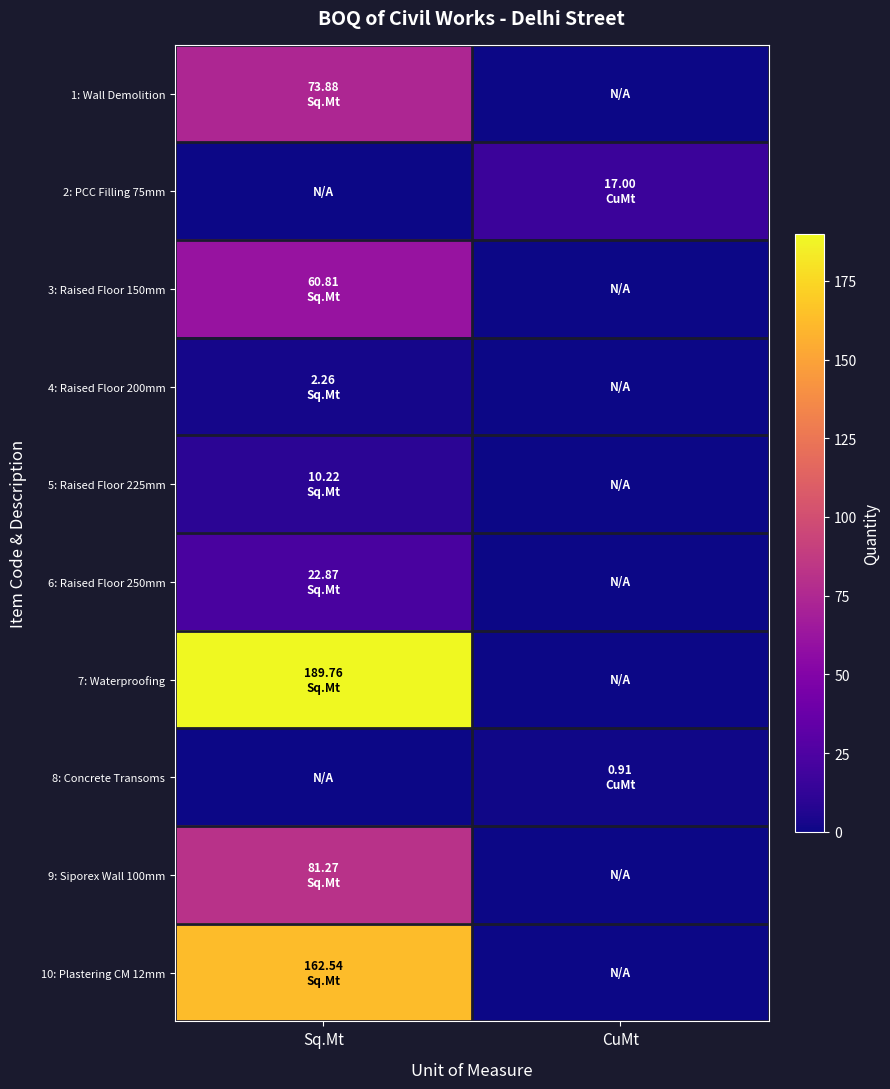

List the series in order of their peak value, lowest first.

8: Concrete Transoms, 4: Raised Floor 200mm, 5: Raised Floor 225mm, 2: PCC Filling 75mm, 6: Raised Floor 250mm, 3: Raised Floor 150mm, 1: Wall Demolition, 9: Siporex Wall 100mm, 10: Plastering CM 12mm, 7: Waterproofing